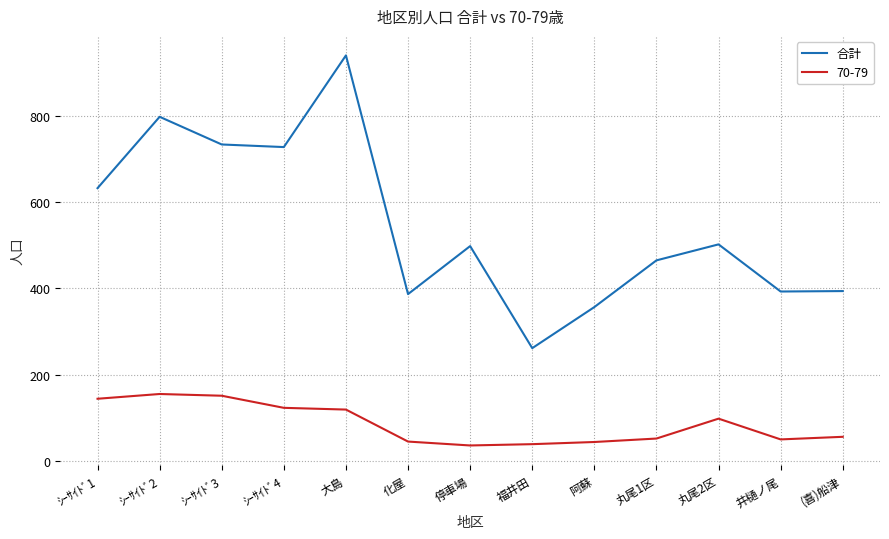

Which series has the largest range (max minus min)?

合計